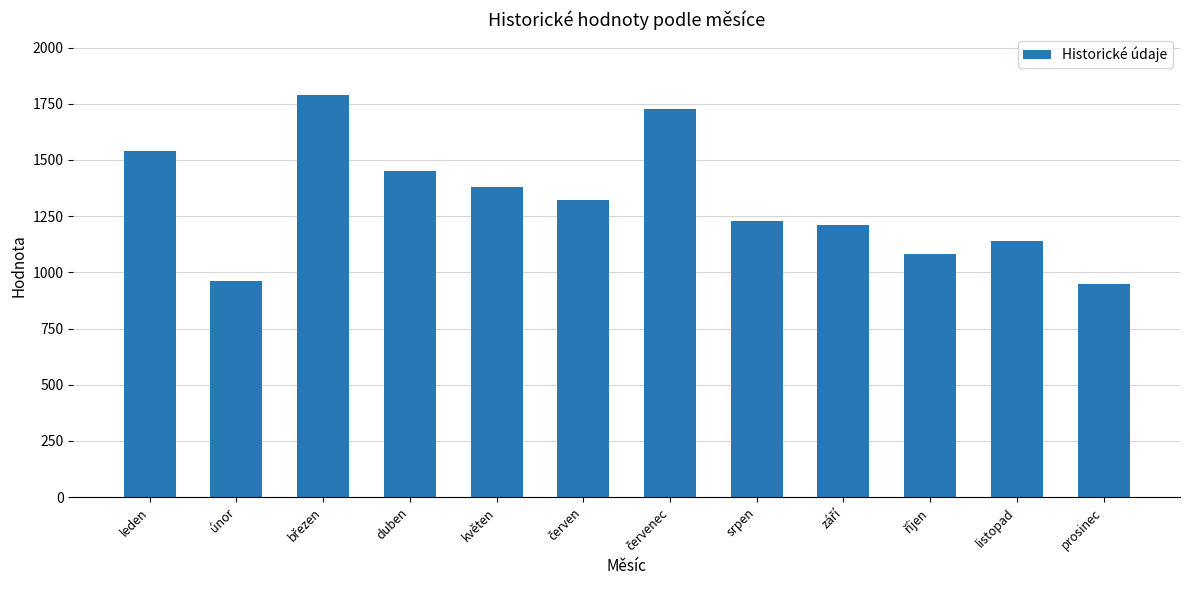

Reading right to left, list all the values displayed in this chart.

948.3	1137.9	1080.2	1212.1	1226.6	1726.5	1320.6	1380.2	1450.7	1790.5	960.1	1540.8